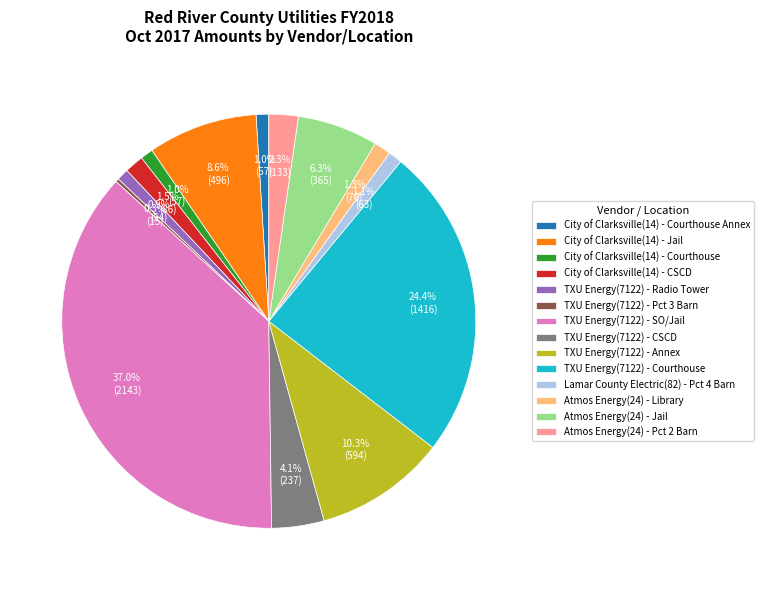

Does City of Clarksville(14) - CSCD represent more than half of the total?

No